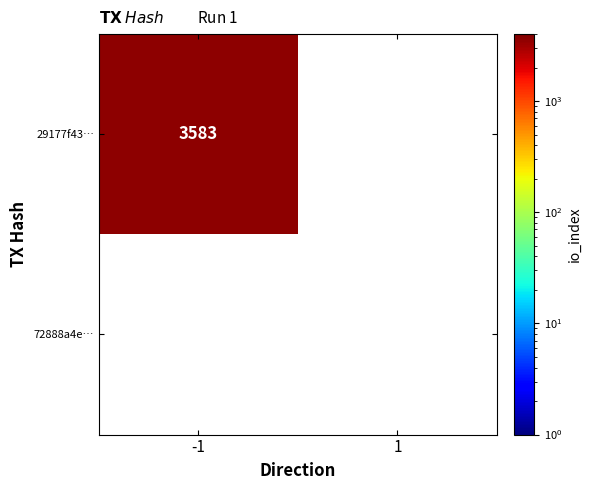

True or false: 29177f43… has a value of 3583 at -1.

True